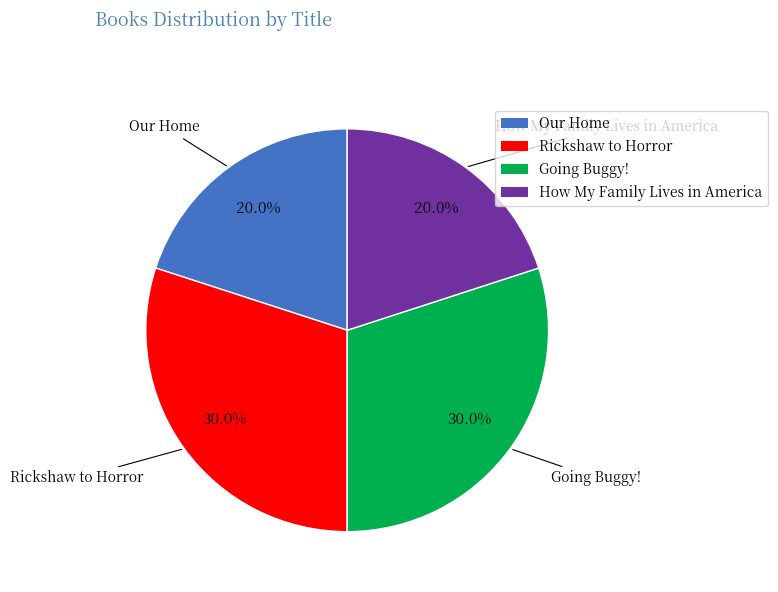

What percentage is the Our Home slice, to the nearest percent?

20%